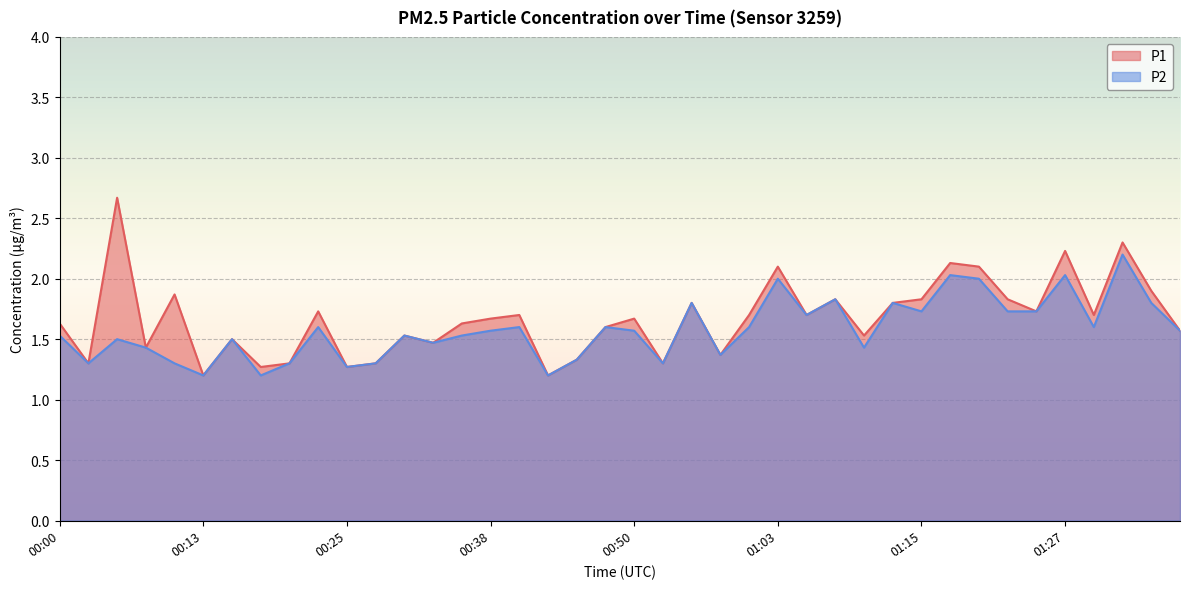

Rank the series at 01:30 from highest to lowest value.

P1, P2